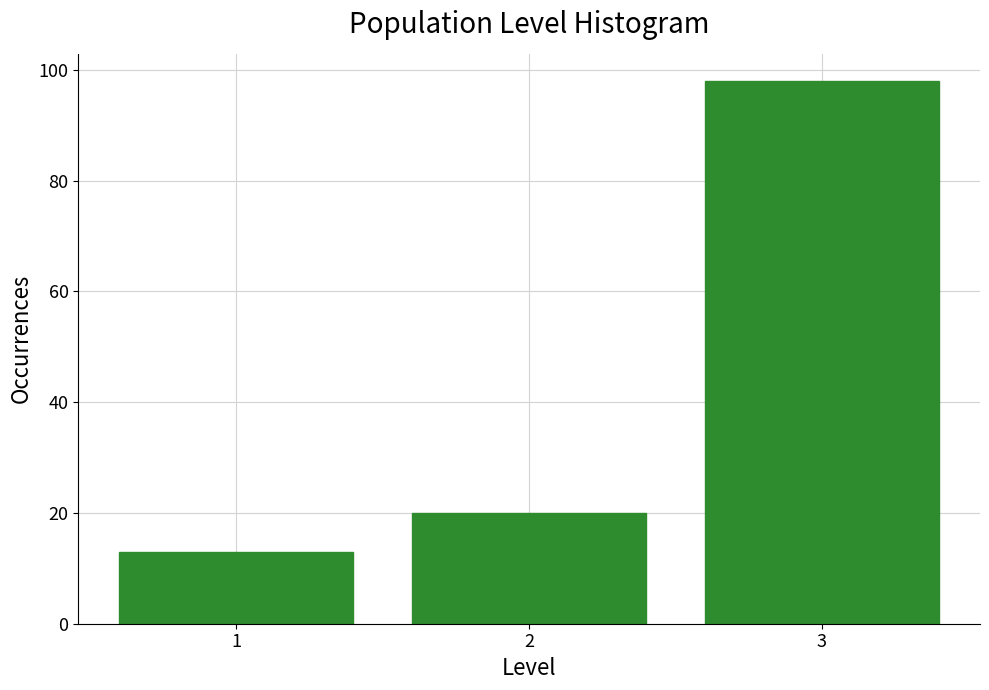

Reading right to left, list all the values displayed in this chart.

98	20	13